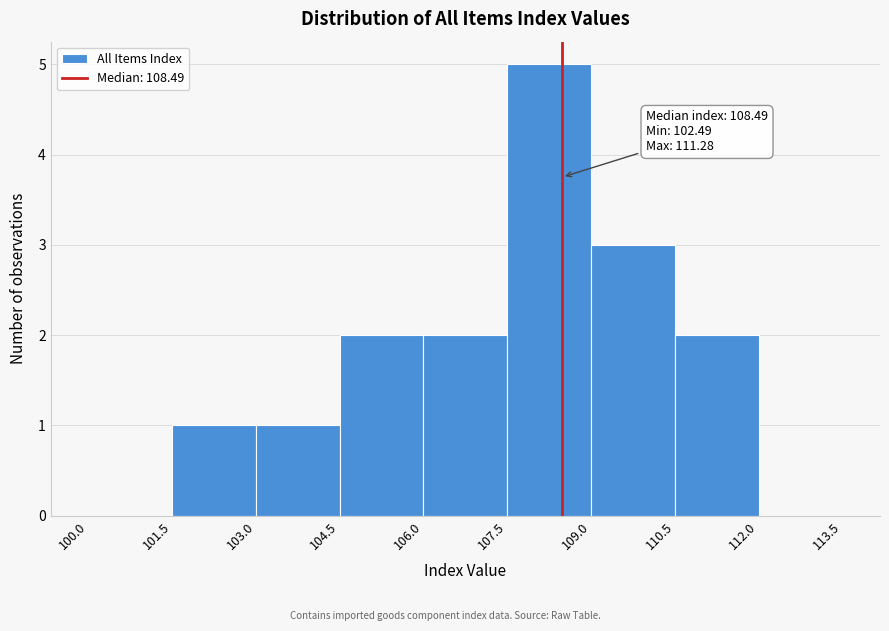

Which range on the x-axis has the tallest bar?

107.5 to 109.0